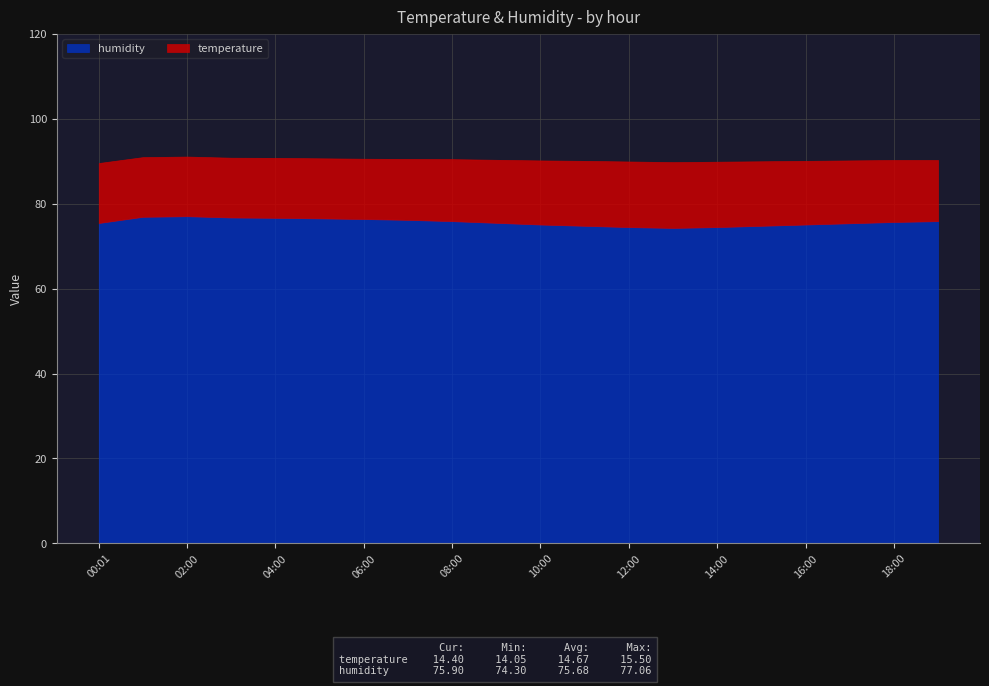

Where is humidity nearest to the value 75?

10:00